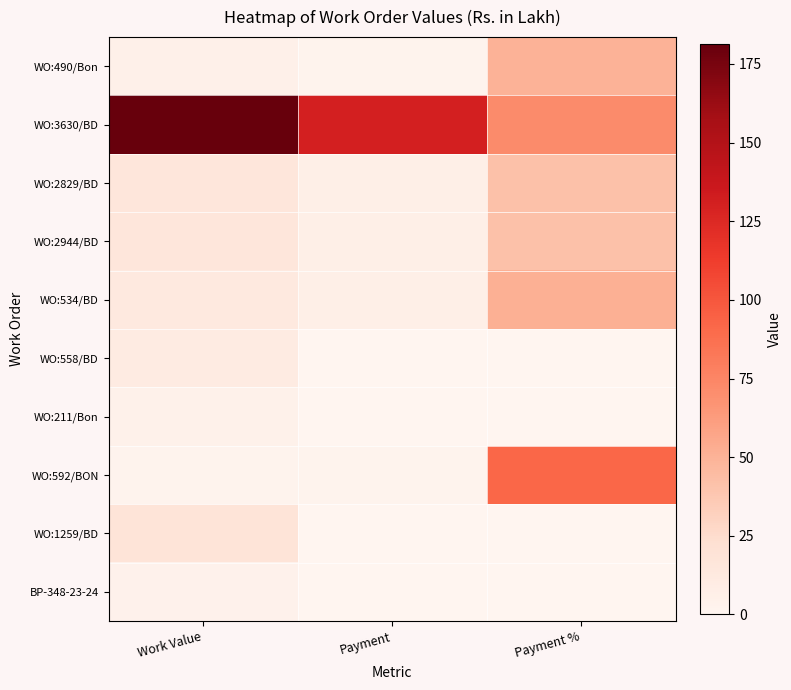

Reading right to left, what are all the values shown in this chart?

WO:490/Bon: Payment %=49.8	Payment=2.5	Work Value=5.0
WO:3630/BD: Payment %=72.2	Payment=131.1	Work Value=181.4
WO:2829/BD: Payment %=41.7	Payment=6.7	Work Value=16.1
WO:2944/BD: Payment %=41.3	Payment=6.7	Work Value=16.1
WO:534/BD: Payment %=51.4	Payment=6.6	Work Value=12.9
WO:558/BD: Payment %=0.0	Payment=0.0	Work Value=10.4
WO:211/Bon: Payment %=0.0	Payment=0.0	Work Value=4.4
WO:592/BON: Payment %=91.5	Payment=2.3	Work Value=2.5
WO:1259/BD: Payment %=0.0	Payment=0.0	Work Value=17.9
BP-348-23-24: Payment %=0.0	Payment=0.0	Work Value=3.9